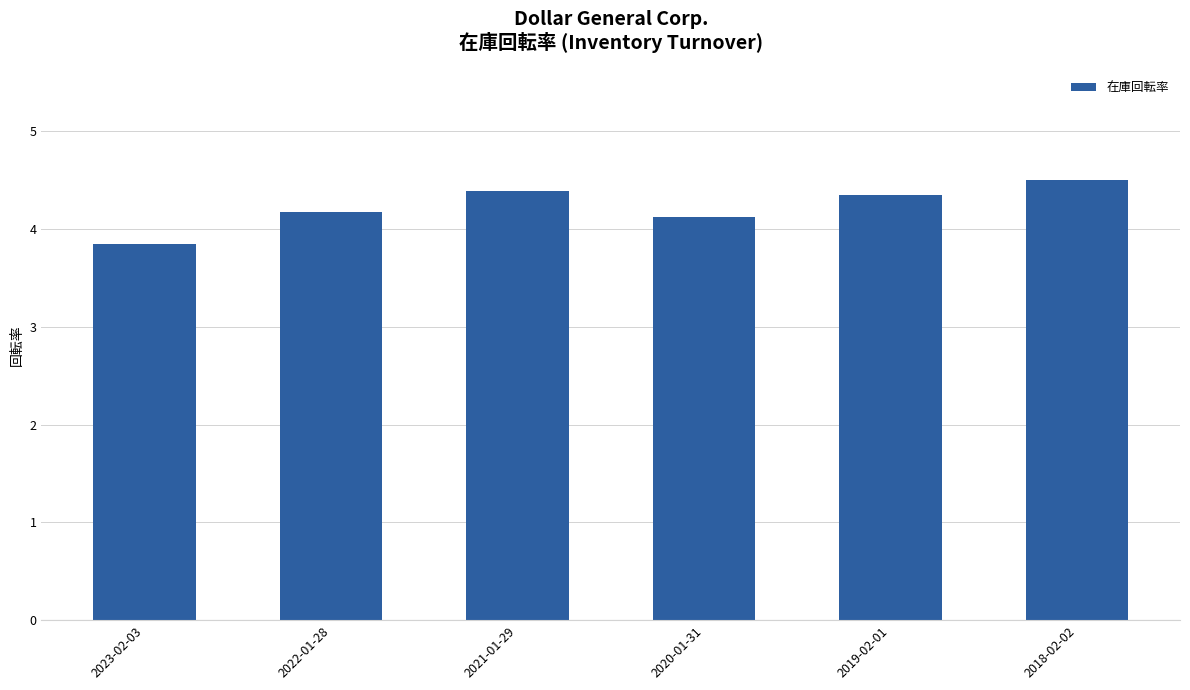

Does the chart contain any negative values?

No